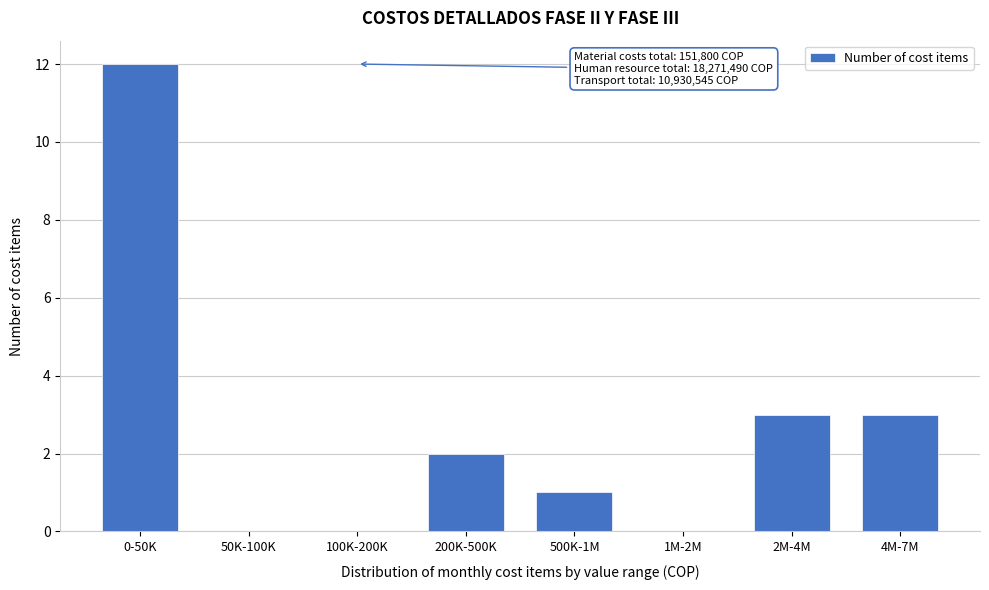

Reading left to right, extract all data points from this chart.

0-50K=12	50K-100K=0	100K-200K=0	200K-500K=2	500K-1M=1	1M-2M=0	2M-4M=3	4M-7M=3